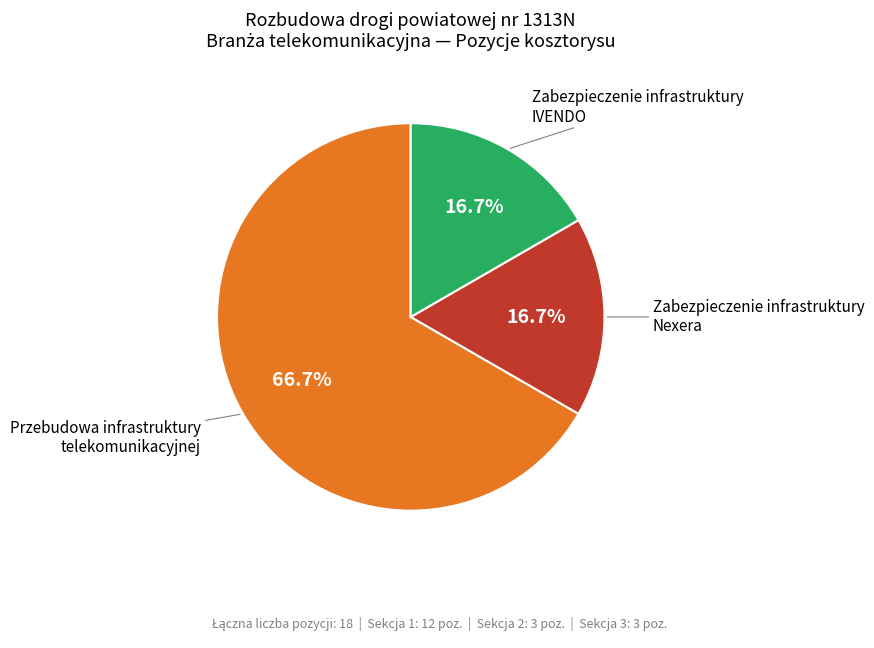

Is there a majority slice in this chart?

Yes